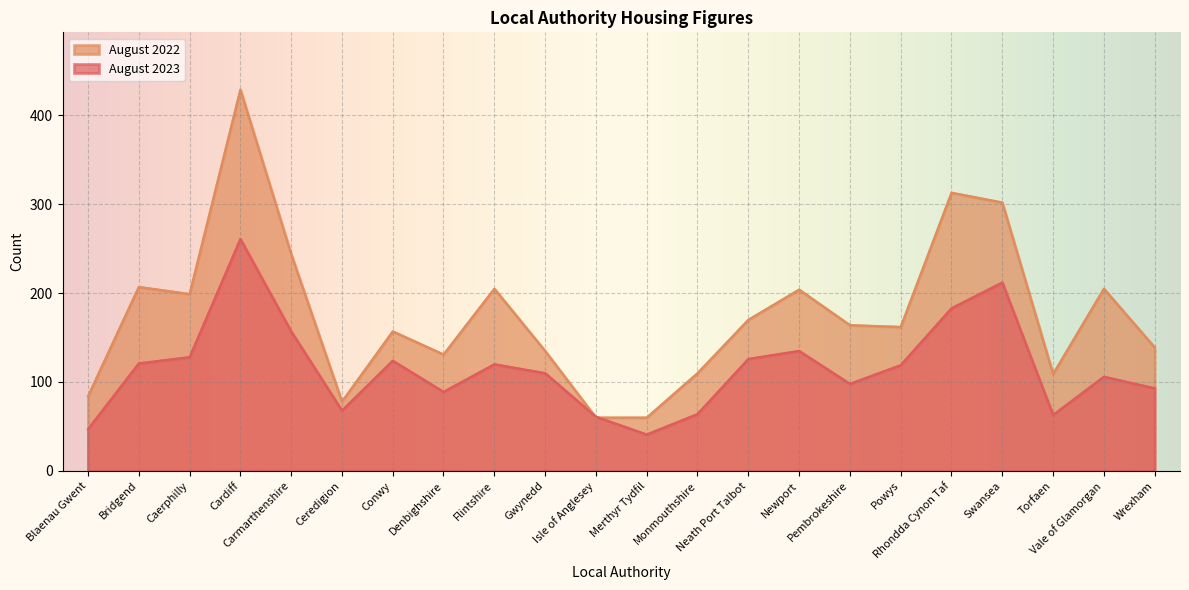

How many values in the August 2023 series exceed 119?

10